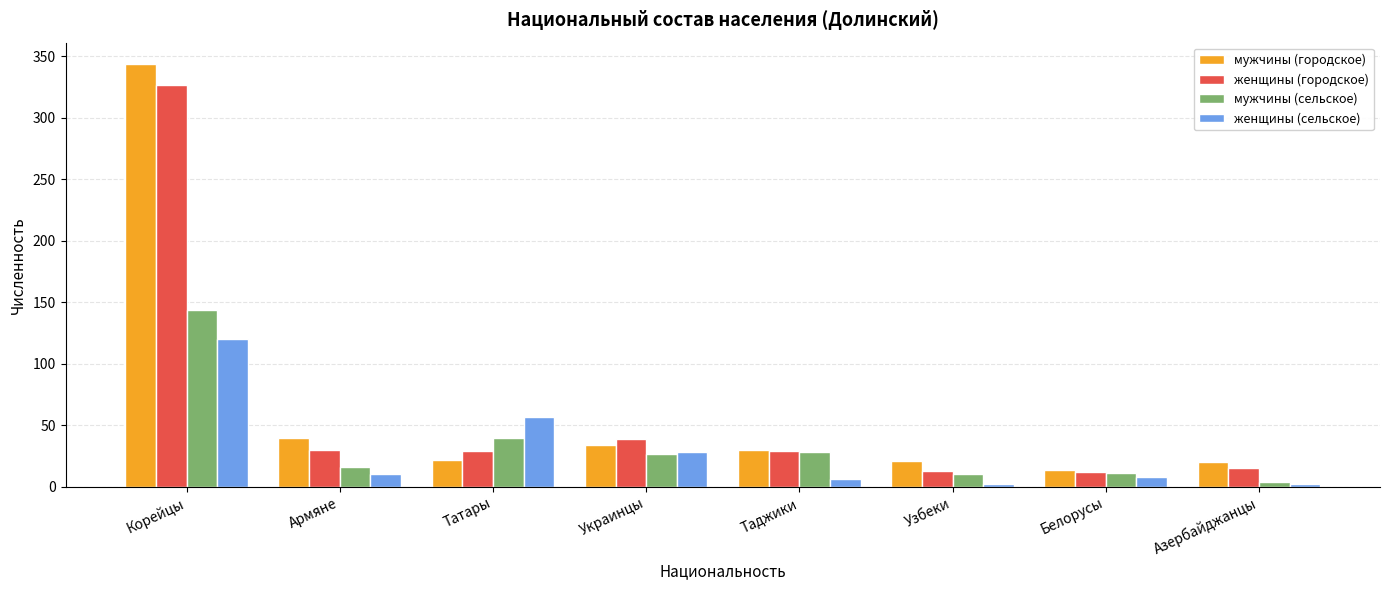

Which series has the widest spread of values?

мужчины (городское)